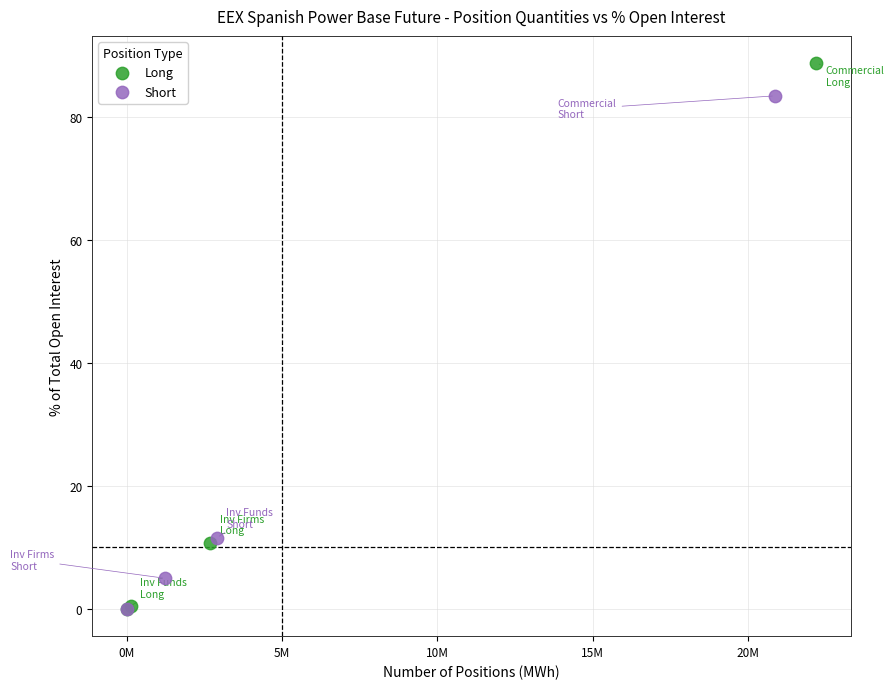

Which series has the widest spread of Y values?

Long